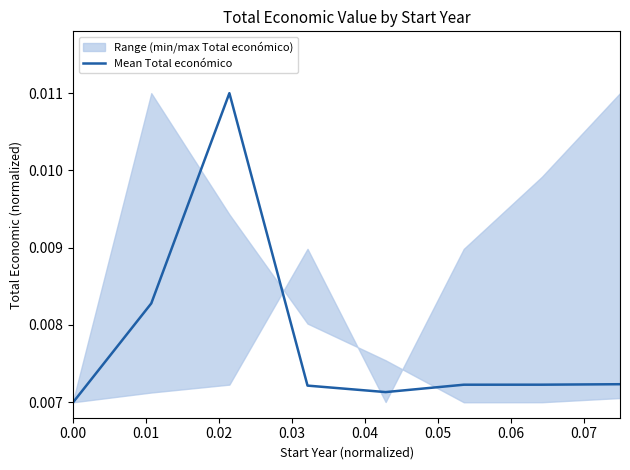

Between 0.01 and 0.05, which is larger?

0.01